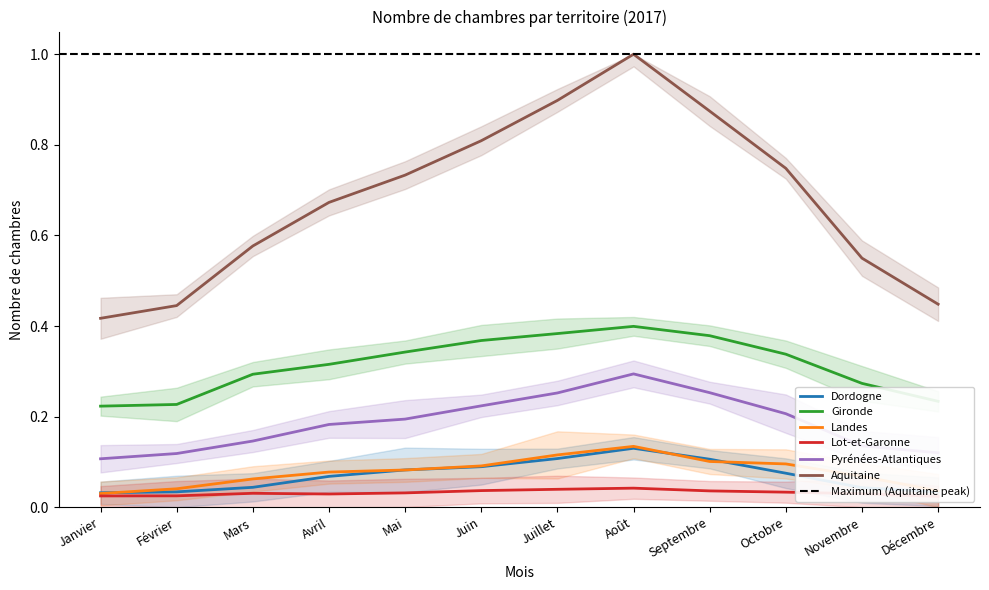

Reading left to right, list all the values displayed in this chart.

Dordogne: 0.0	0.0	0.0	0.1	0.1	0.1	0.1	0.1	0.1	0.1	0.0	0.0
Gironde: 0.2	0.2	0.3	0.3	0.3	0.4	0.4	0.4	0.4	0.3	0.3	0.2
Landes: 0.0	0.0	0.1	0.1	0.1	0.1	0.1	0.1	0.1	0.1	0.1	0.0
Lot-et-Garonne: 0.0	0.0	0.0	0.0	0.0	0.0	0.0	0.0	0.0	0.0	0.0	0.0
Pyrénées-Atlantiques: 0.1	0.1	0.1	0.2	0.2	0.2	0.3	0.3	0.3	0.2	0.1	0.1
Aquitaine: 0.4	0.4	0.6	0.7	0.7	0.8	0.9	1.0	0.9	0.7	0.5	0.4